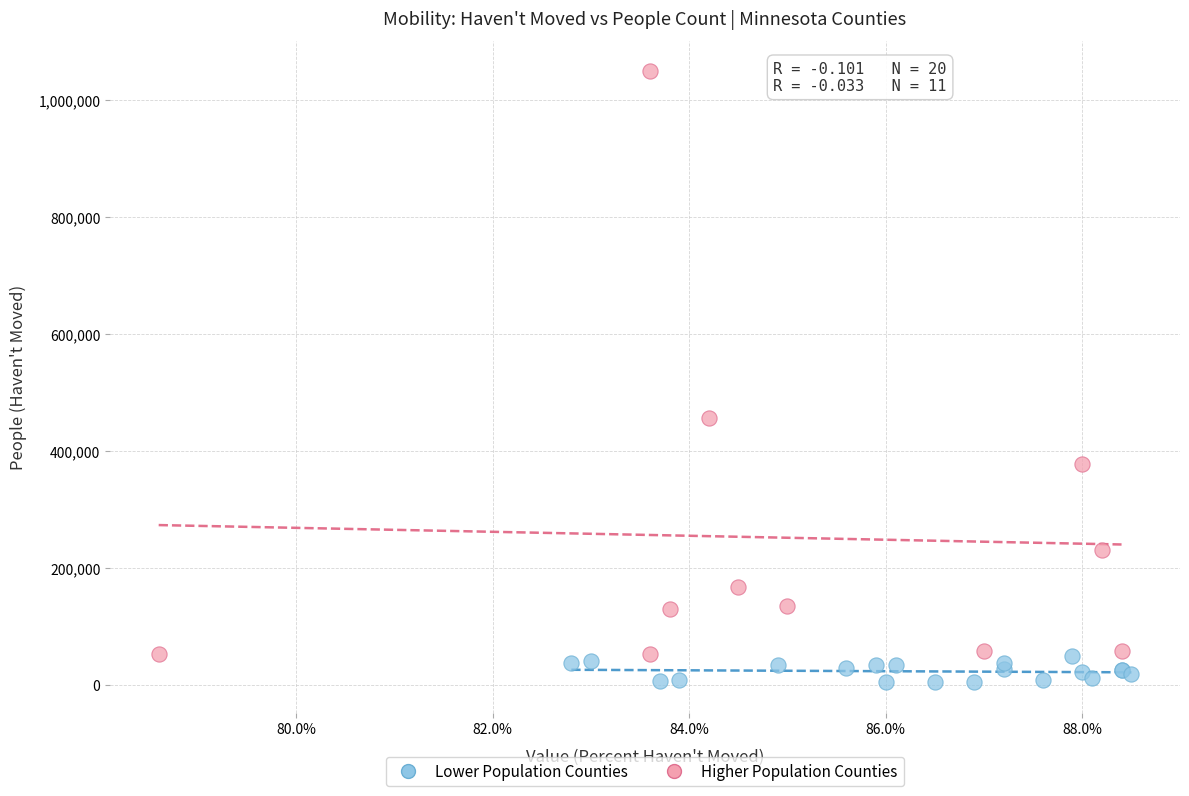

Which series contains the highest Y value?

Higher Population Counties